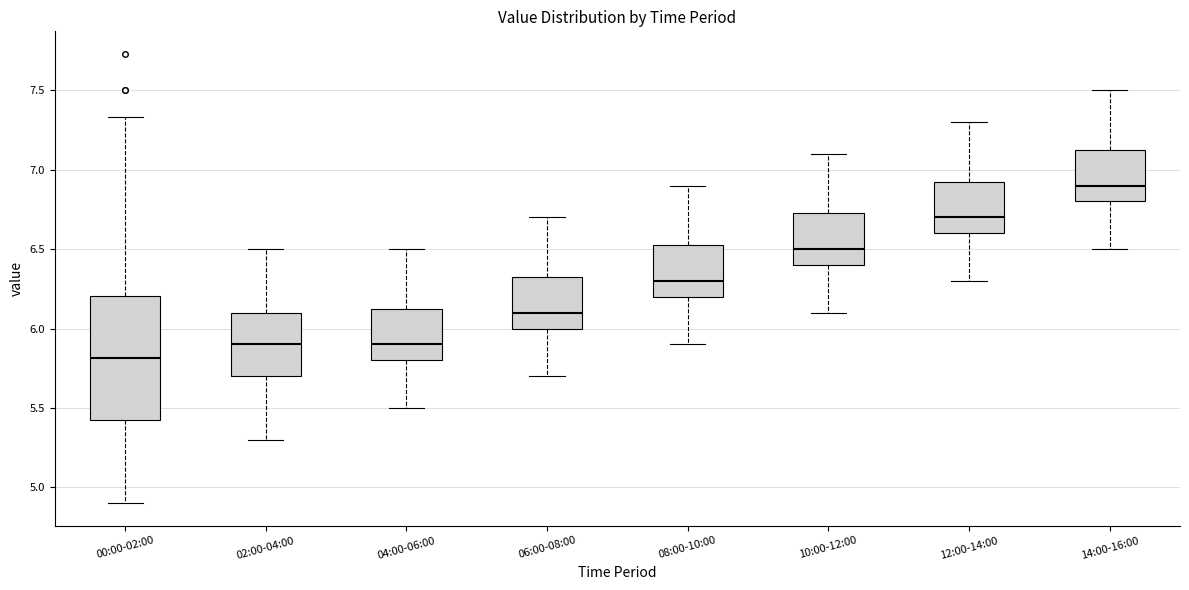

Where does the median line of the box for 00:00-02:00 sit on the y-axis? The values are not printed on the chart, so give them approximately, as read against the axis.

5.80